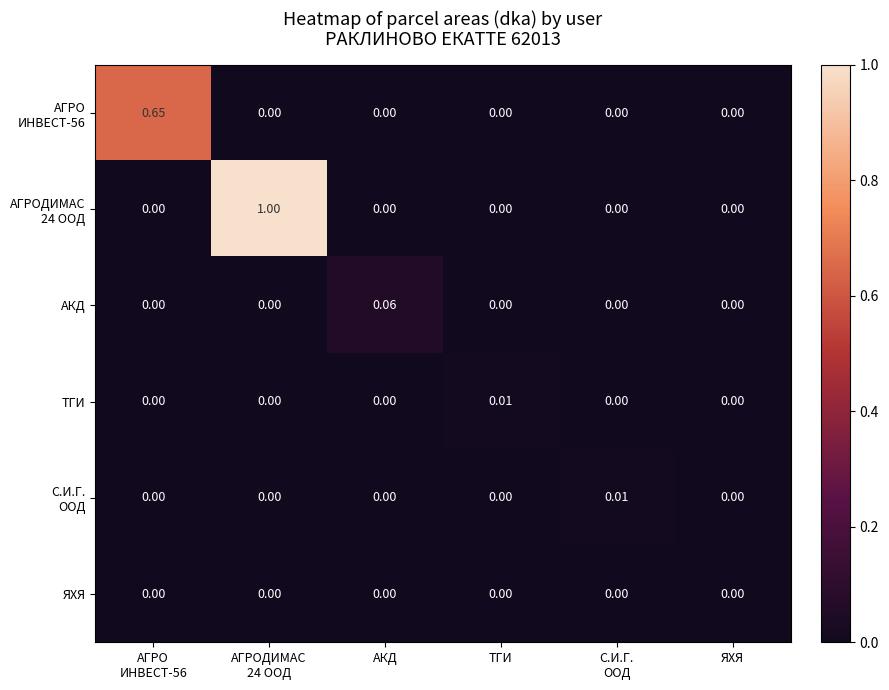

How many data points does each series have?

6